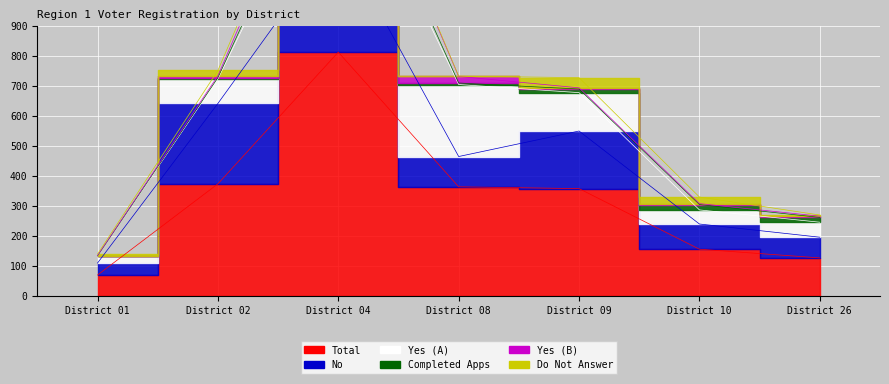

Rank the series by their maximum value, from highest to lowest.

Total, No, Yes (A), Yes (B), Completed Apps, Do Not Answer